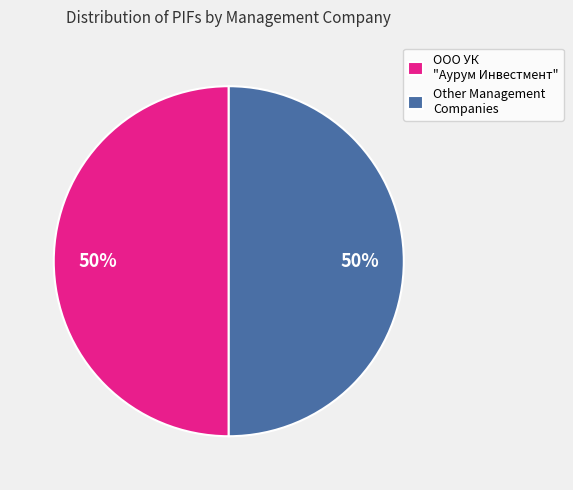

How many slices are in this pie chart?

2